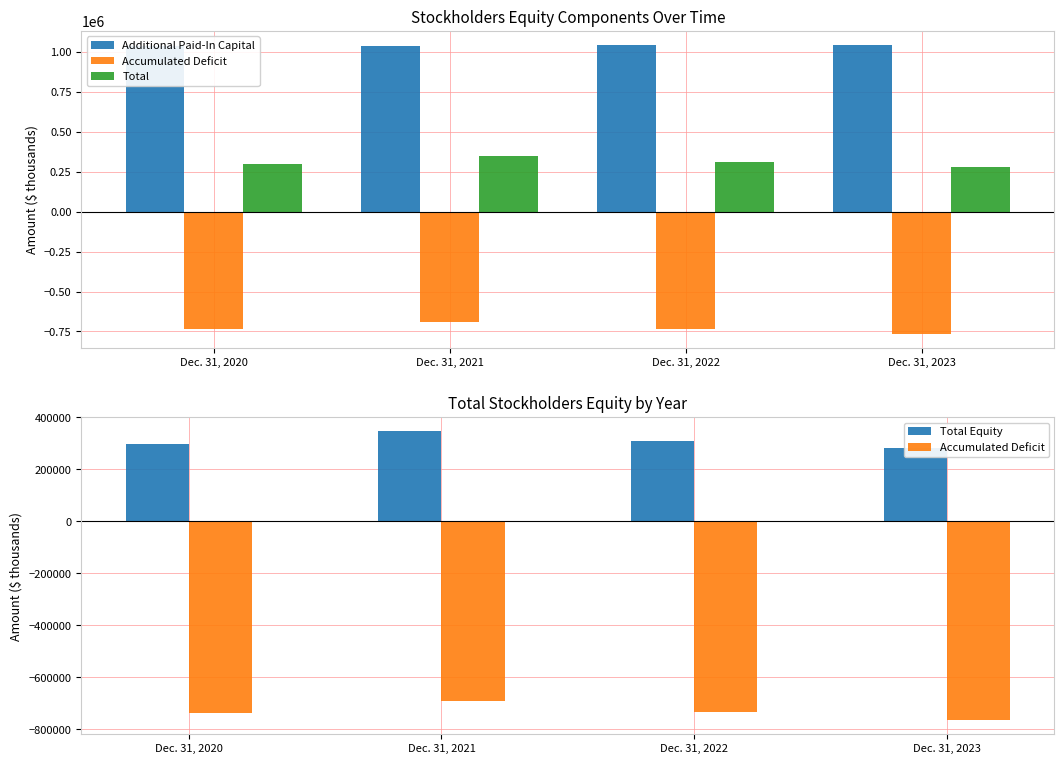

Which series has the largest range (max minus min)?

Accumulated Deficit